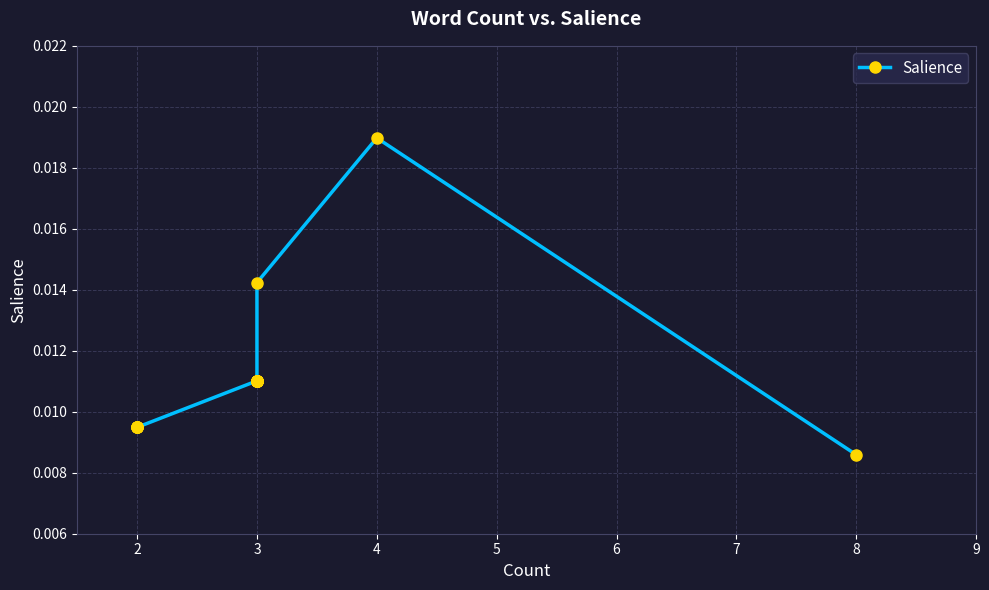

How many lines are shown in the chart?

1